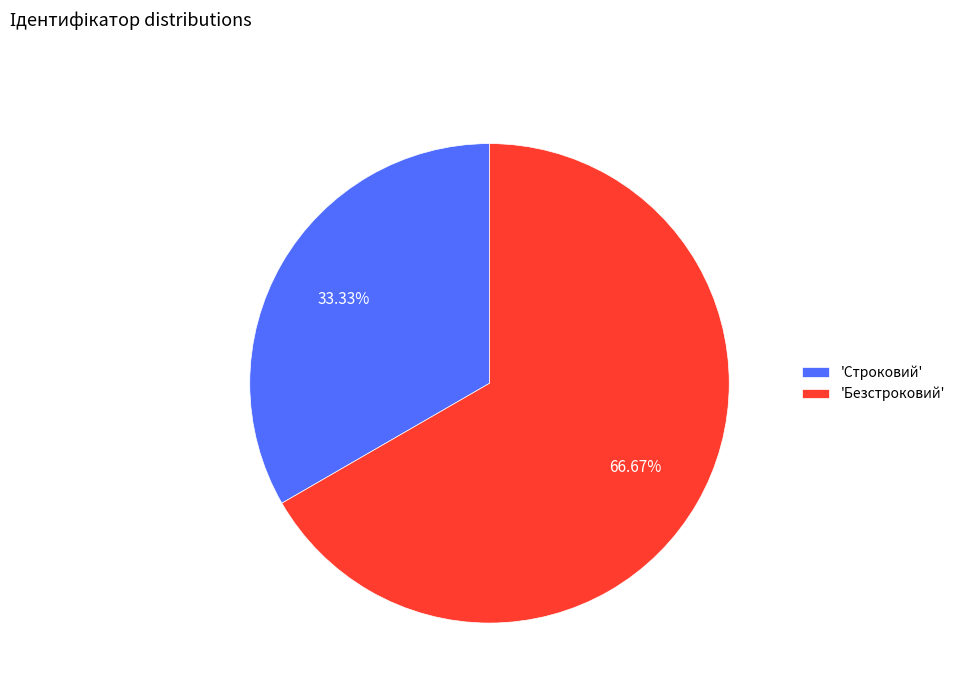

Which slice is the smallest?

'Строковий'